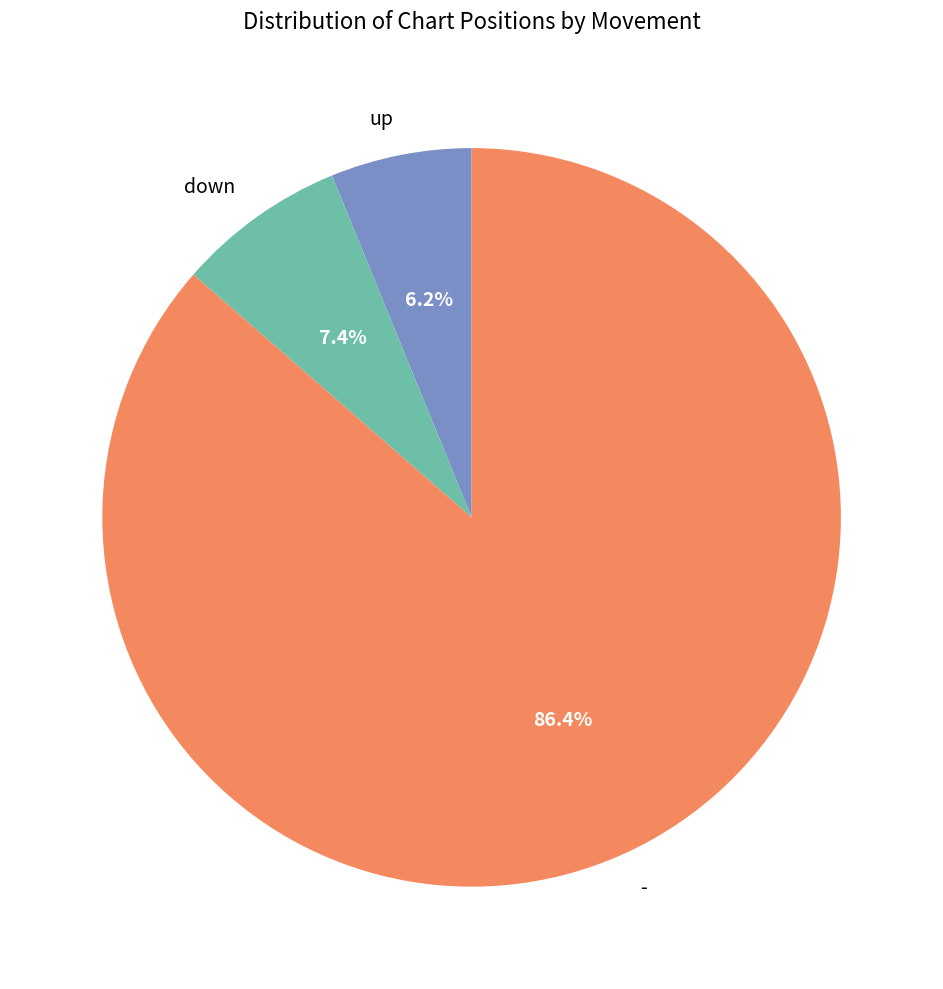

Which category has the smallest portion of the pie?

up